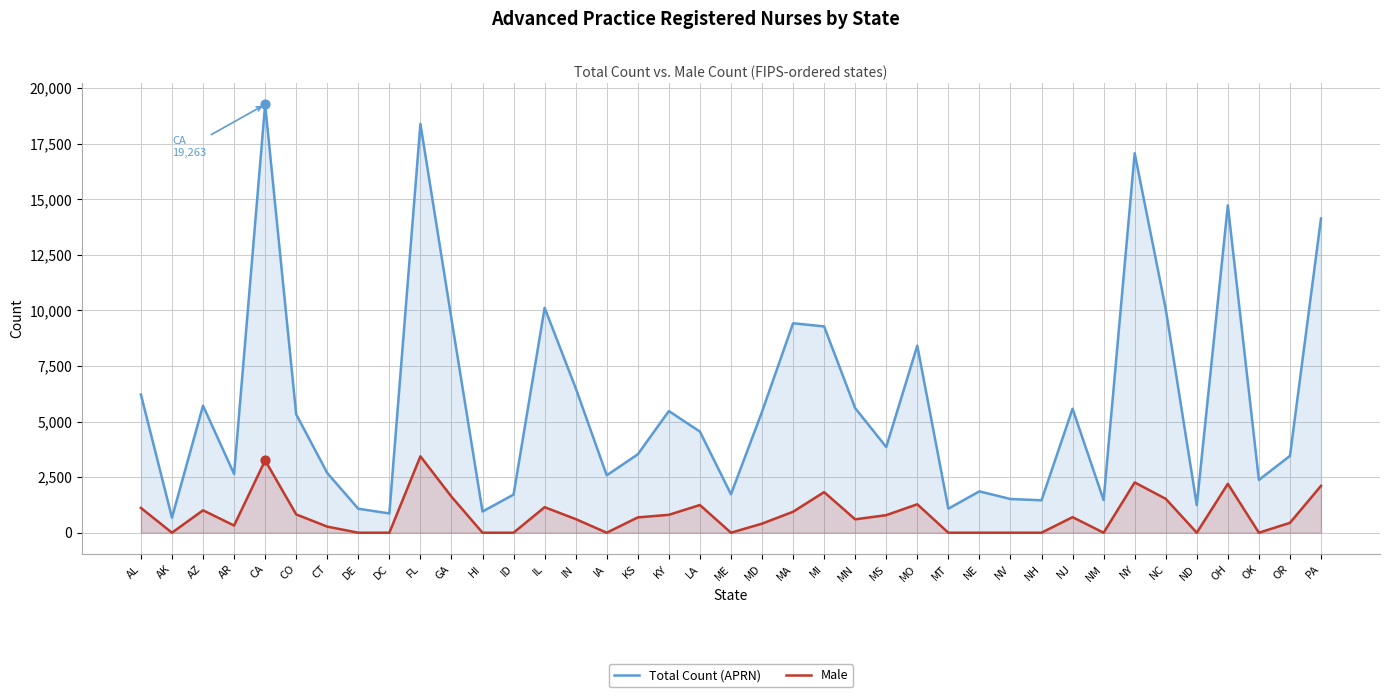

At how many categories does at least one series exceed 5308?

19